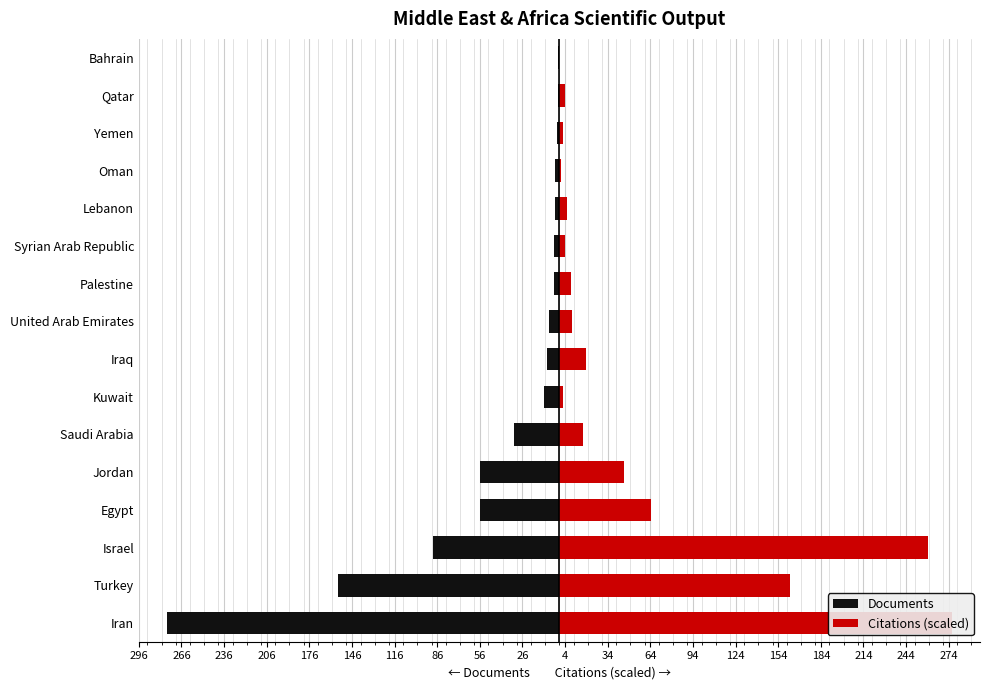

Which series changed the most between Iraq and Oman?

Citations (scaled)